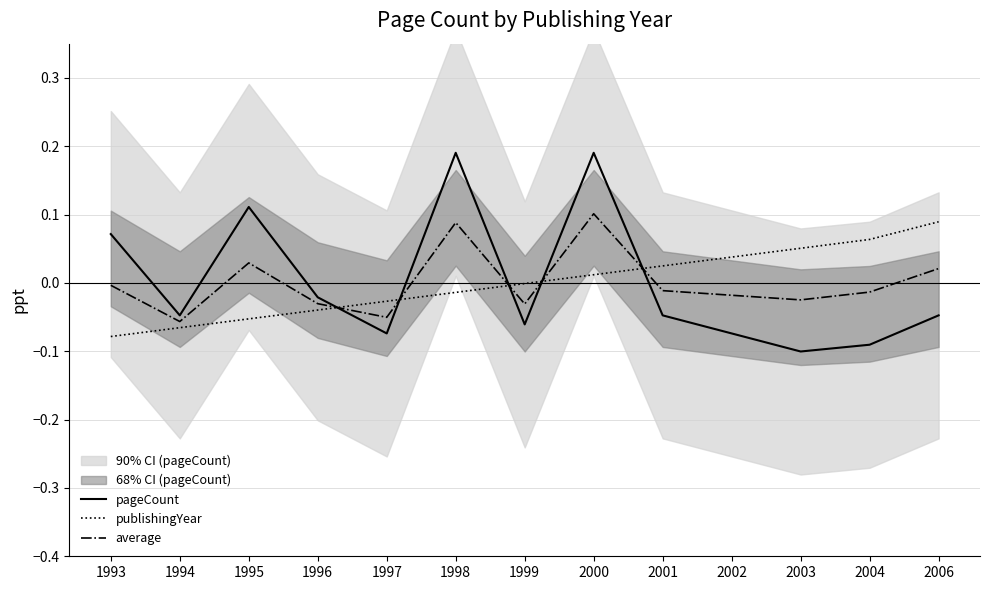

The publishingYear series shows -0.1 at 1993. True or false?

True